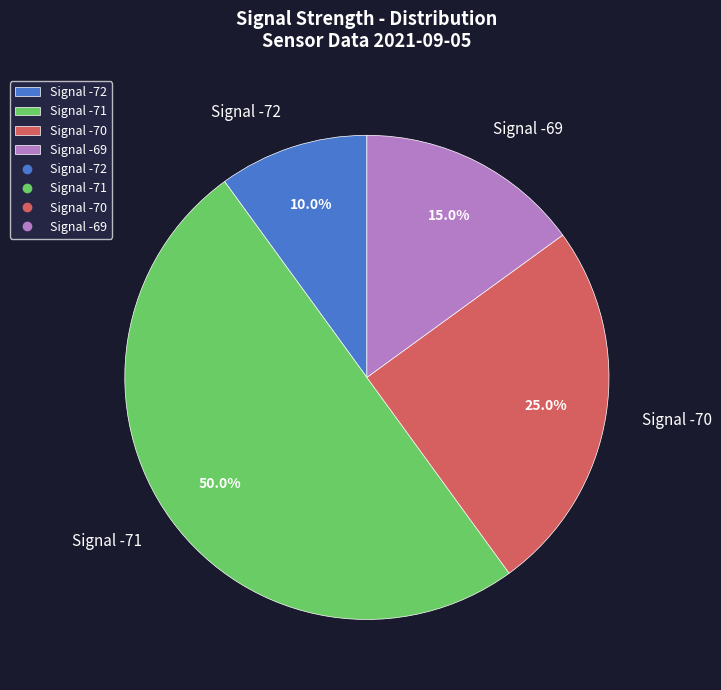

What is the smallest slice in the pie chart?

Signal -72